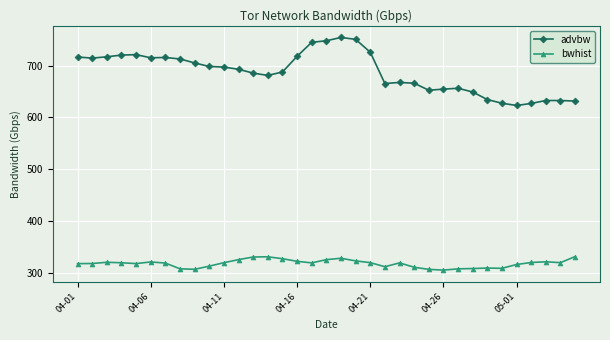

True or false: advbw has more than 1 points higher than both neighbors.

True